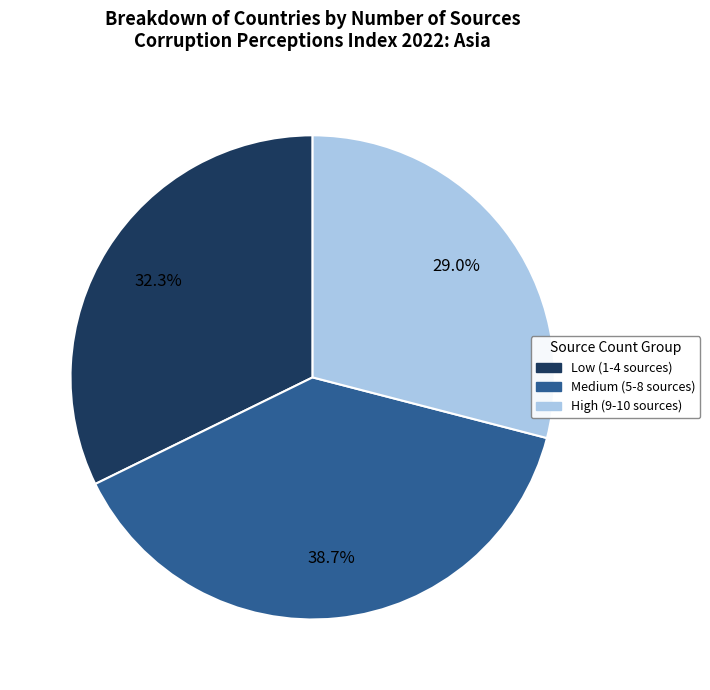

Is there any slice that represents more than half of the pie?

No